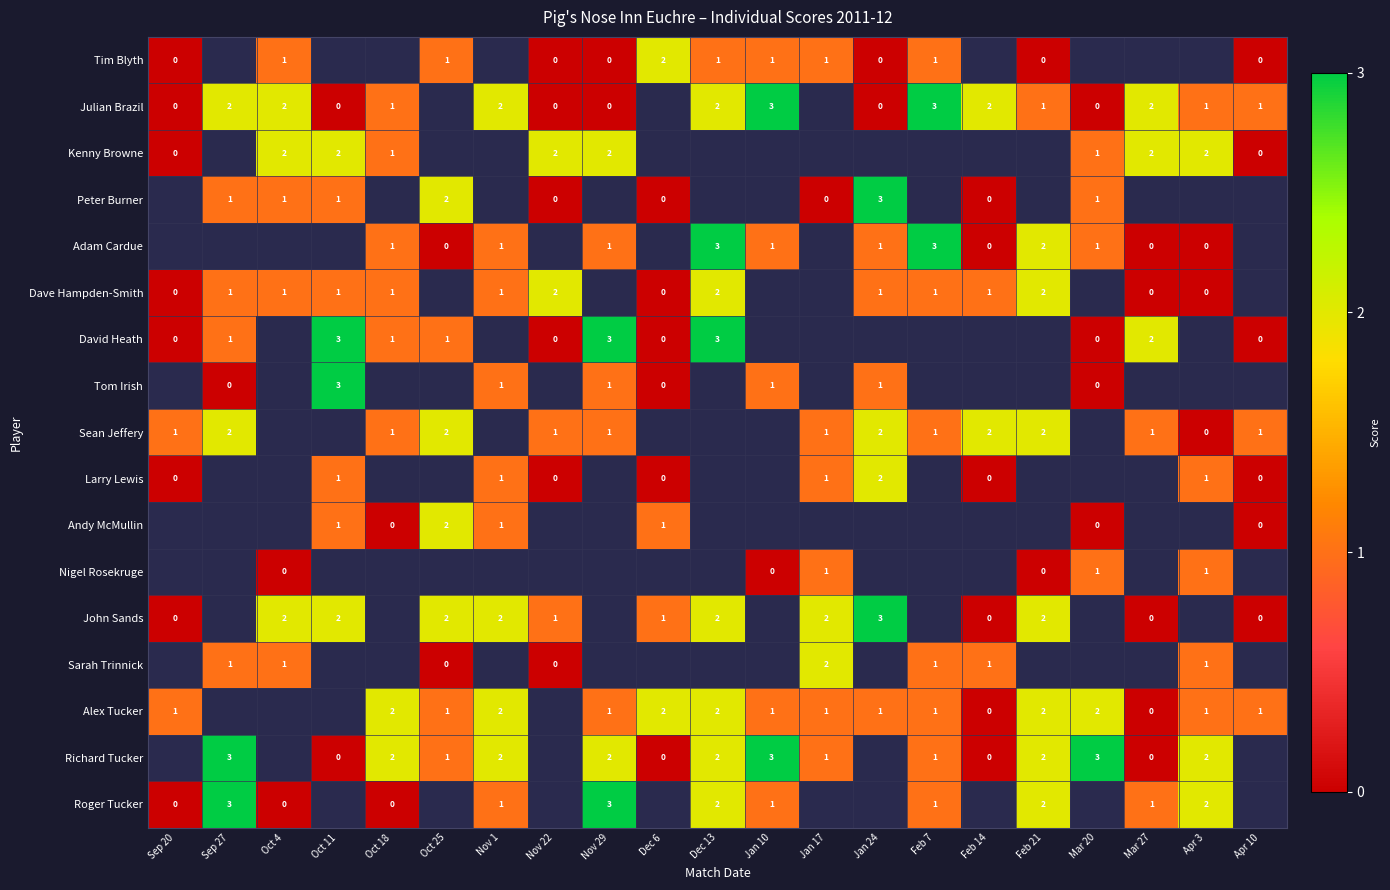

Is it true that Sean Jeffery equals 0 at Sep 20?

False